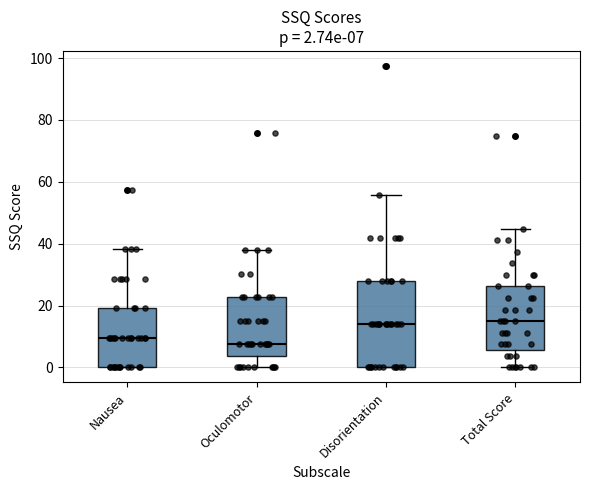

Which box is the tallest, from its lower edge to its upper edge?

Disorientation